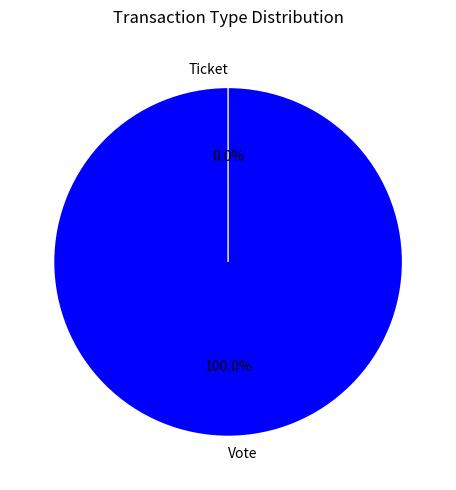

The Ticket slice represents 1% of the pie. True or false?

False